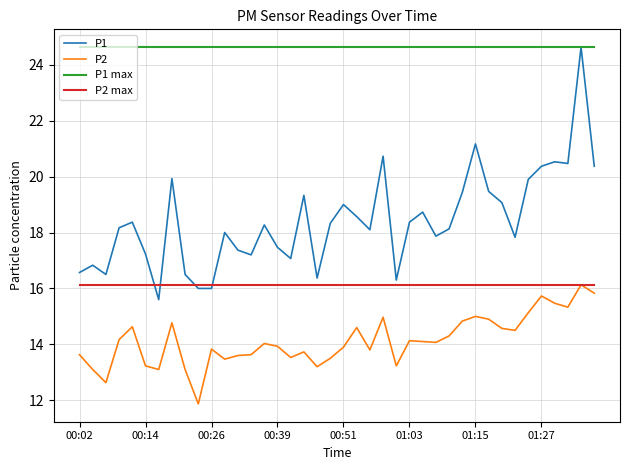

Which series has the largest total across all categories?

P1 max